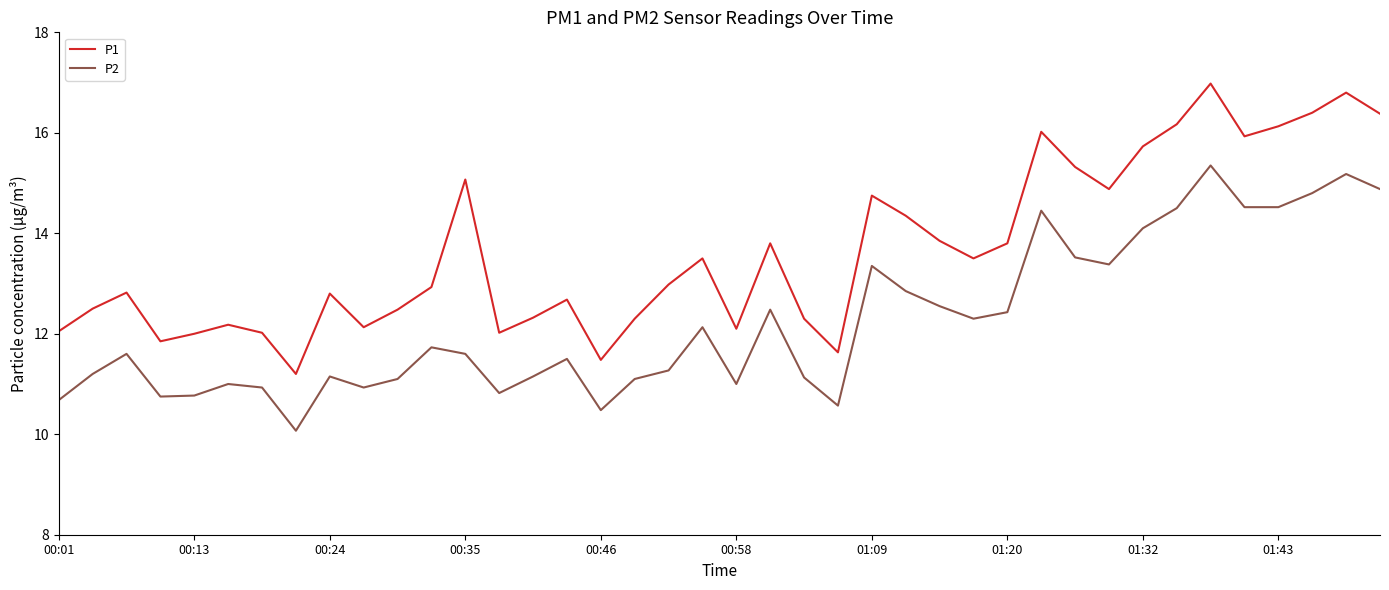

What is the difference between the maximum and minimum values in the P2 series?

5.3